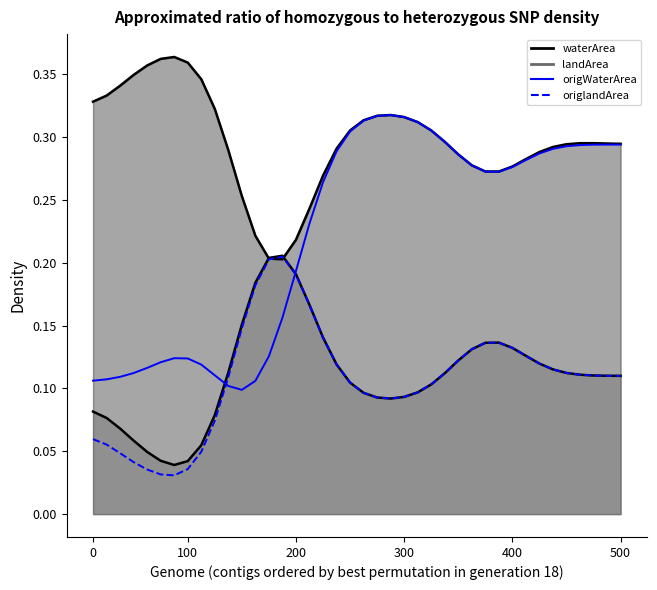

At 0, list the series in order from largest to smallest.

waterArea_line, origWaterArea, landArea_line, origlandArea